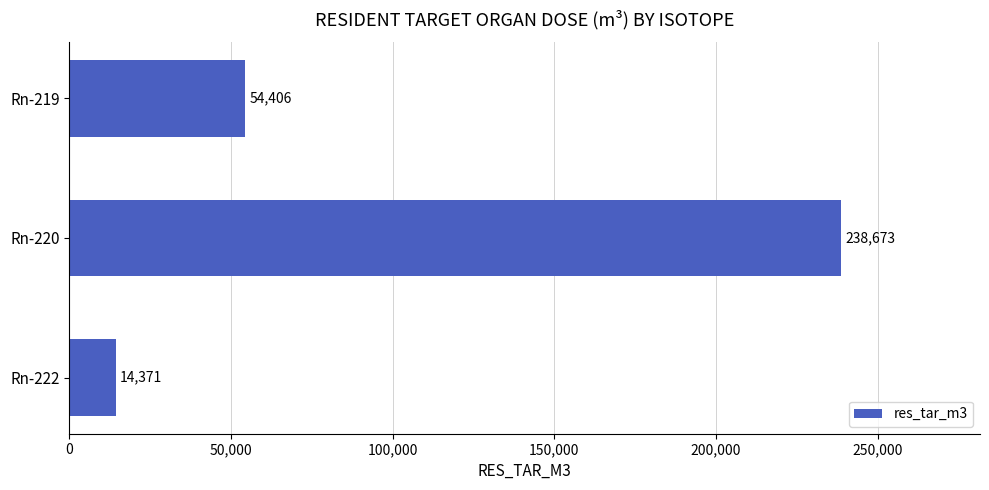

What is the sum of all values?

307449.4